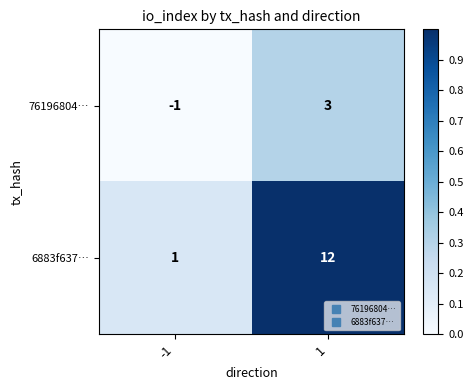

At which category does the chart reach its peak across all series?

1